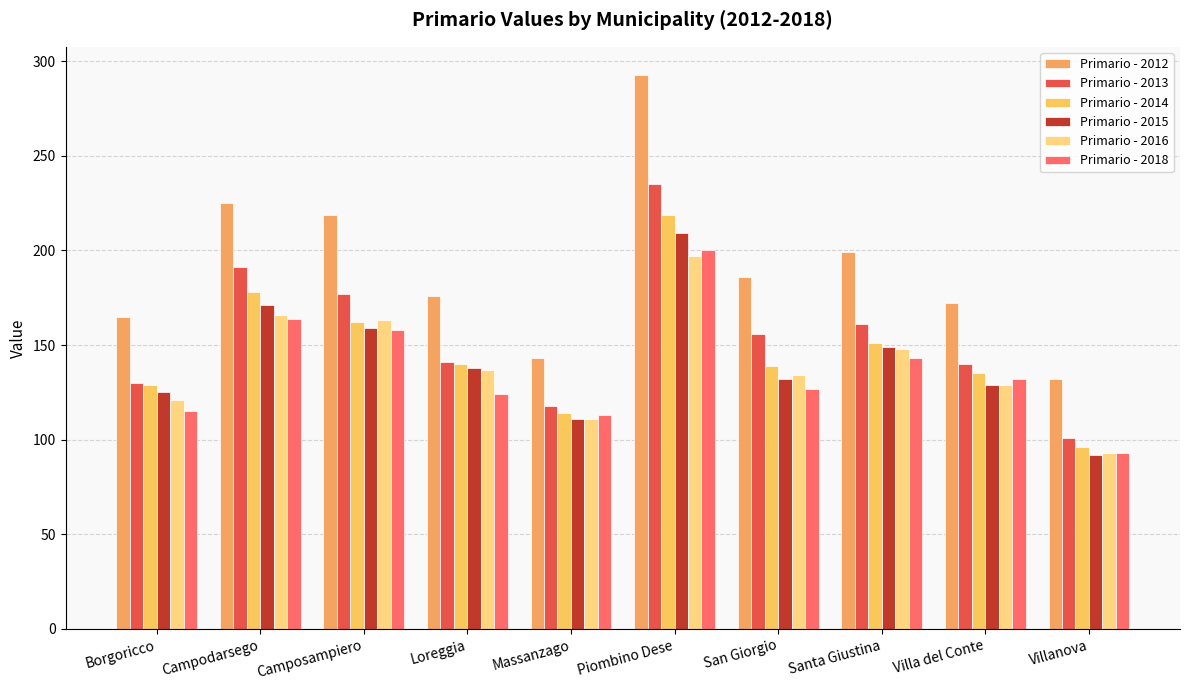

Is it true that Primario - 2014 equals 80 at Loreggia?

False